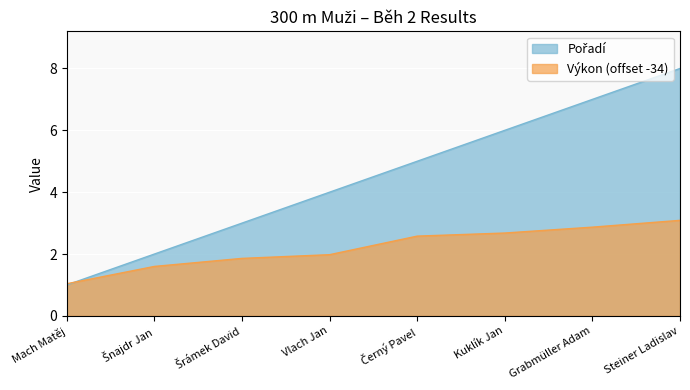

Reading right to left, extract all data points from this chart.

Pořadí: 8.0	7.0	6.0	5.0	4.0	3.0	2.0	1.0
Výkon: 3.1	2.9	2.7	2.6	2.0	1.9	1.6	1.0